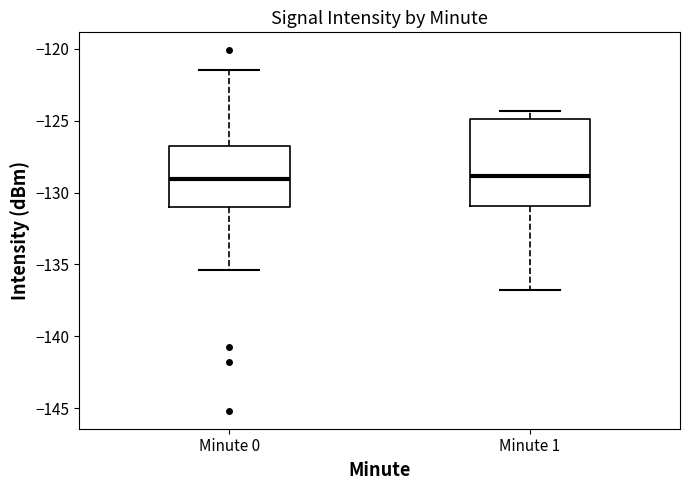

Reading left to right, transcribe this box plot: for each box, give where its median line is, the range the box spans, and where its two whiskers end, as read against the y-axis. The values are not printed on the chart, so give them approximately, as read against the axis.

Minute 0: median -129.0, box -131.0 to -127.0, whiskers -135.5 to -121.5
Minute 1: median -129.0, box -131.0 to -125.0, whiskers -136.5 to -124.5